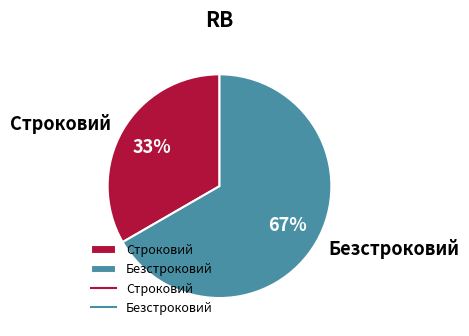

Which slice is the largest?

Безстроковий